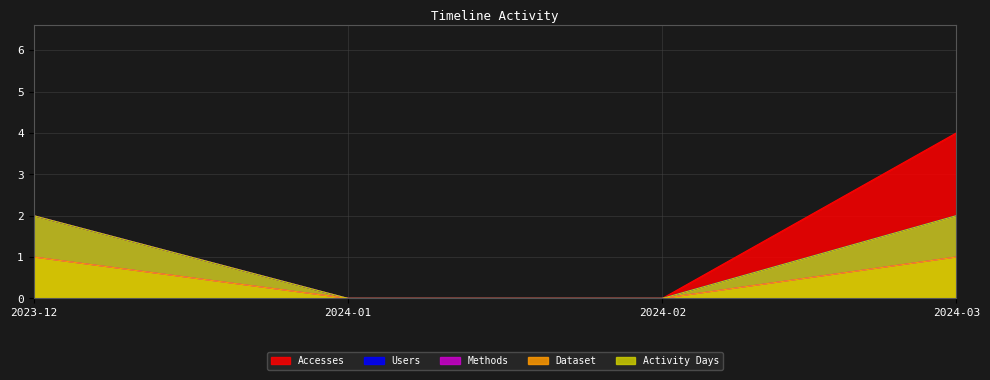

The value of Users at 2023-12 is 2. True or false?

True